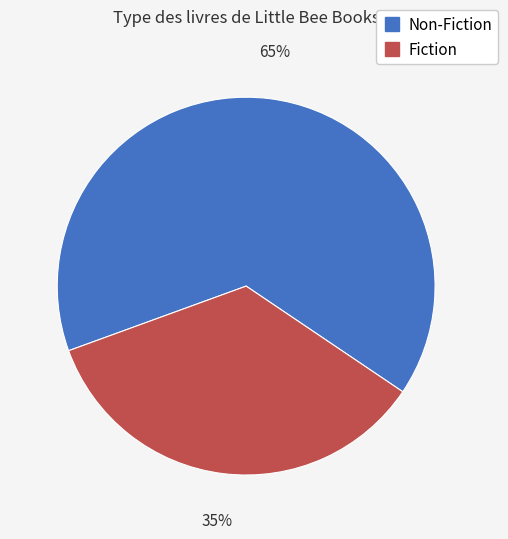

To the nearest percent, what is the average slice percentage?

50%